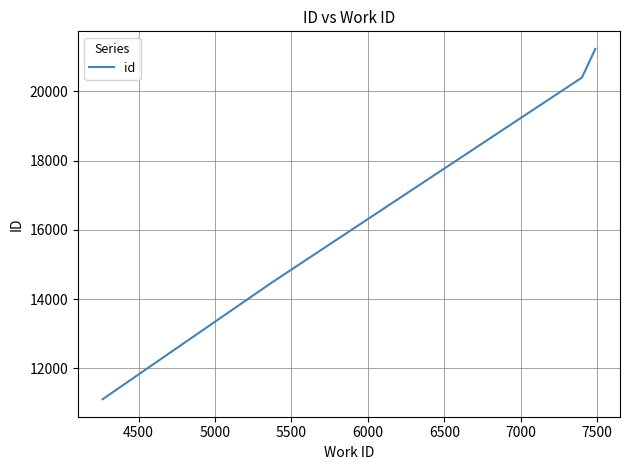

What is the average value?

16802